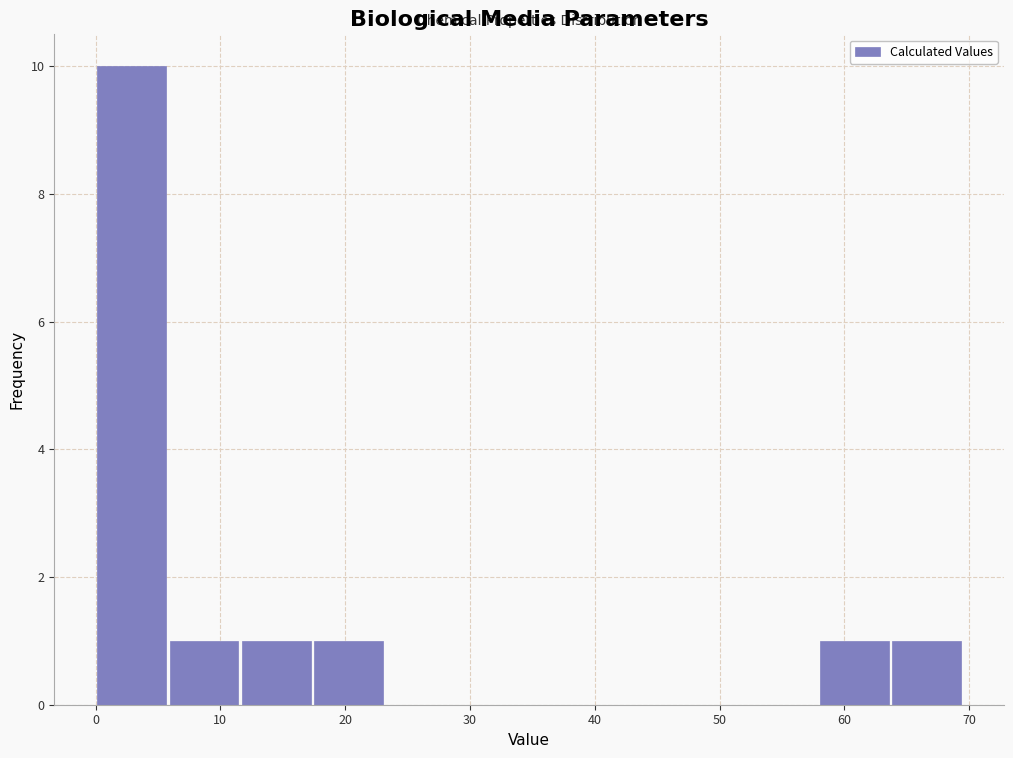

Reading left to right, transcribe this chart: for each bar, give the range it covers on the x-axis and its height. Neither the bar edges nor the heights are printed on the chart, so give them approximately, as read against the axes.

0 to 6: 10
6 to 12: 1
12 to 17: 1
17 to 23: 1
23 to 29: 0
29 to 35: 0
35 to 41: 0
41 to 46: 0
46 to 52: 0
52 to 58: 0
58 to 64: 1
64 to 69: 1